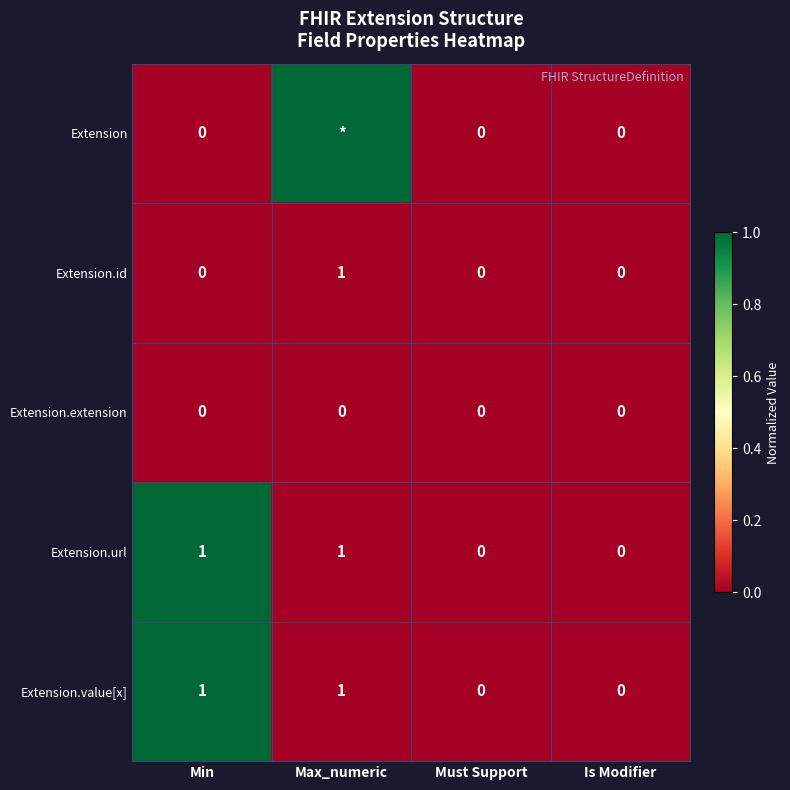

Is it true that Extension.id equals 1 at Max_numeric?

True